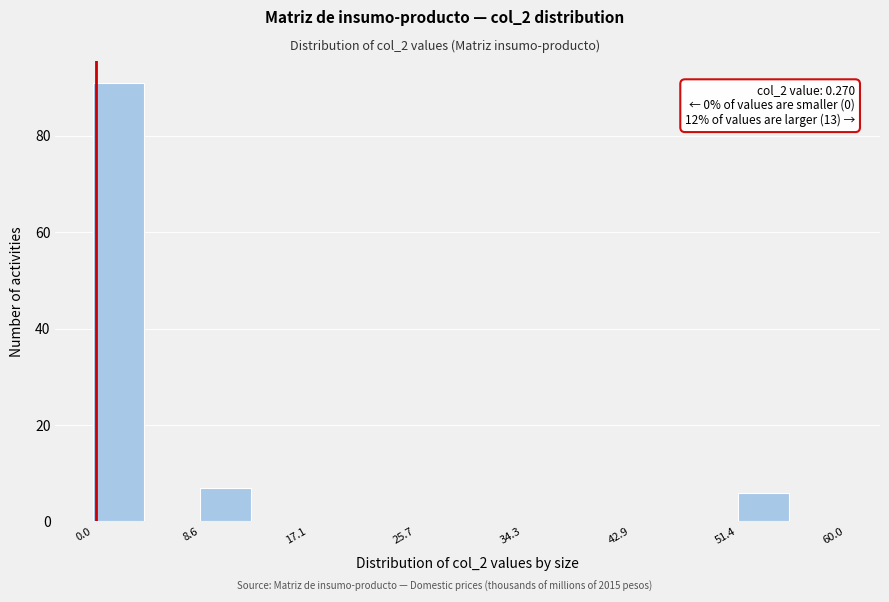

Over which range of the x-axis is the bar tallest?

0 to 4